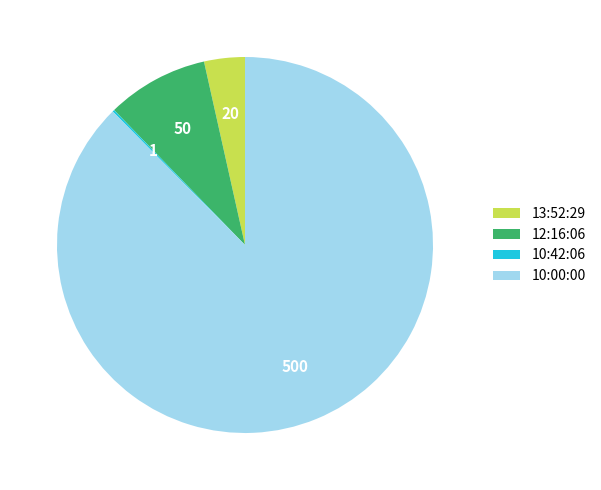

What is the largest slice in the pie chart?

10:00:00